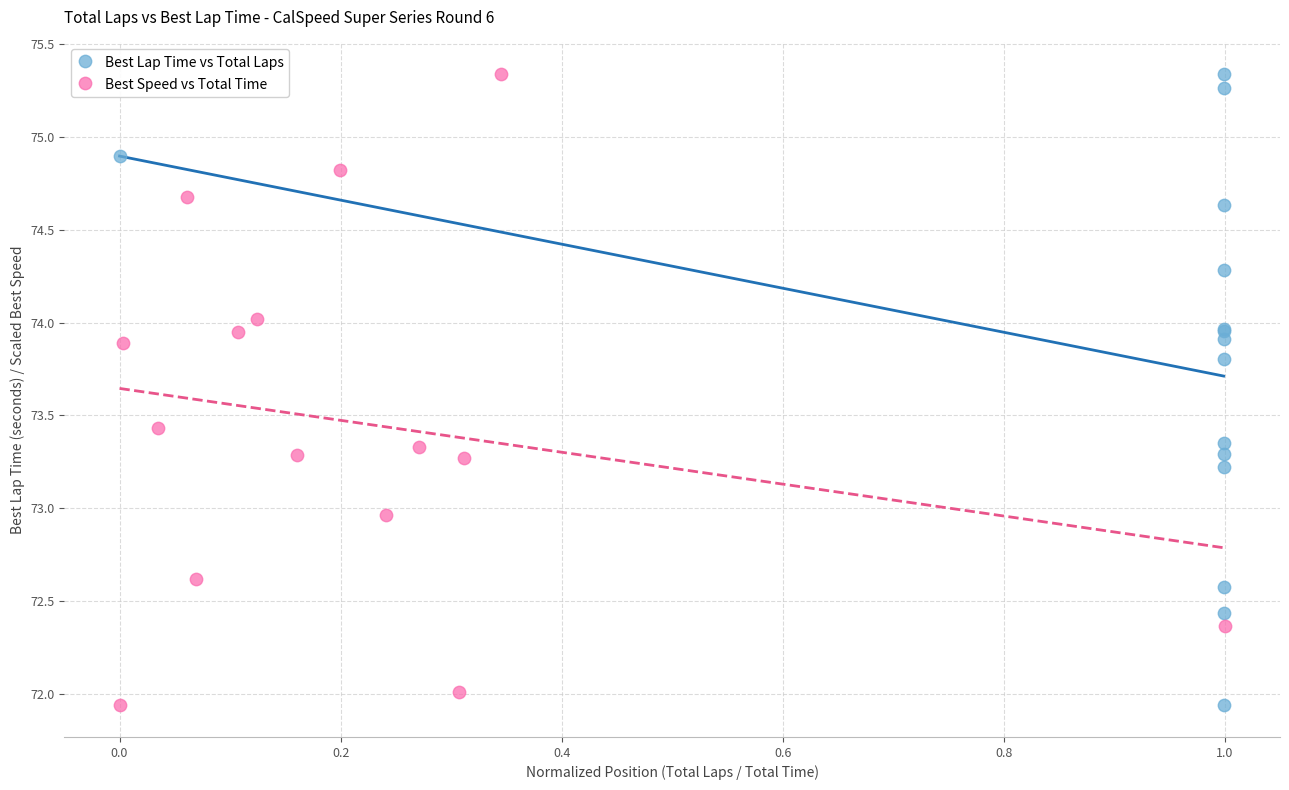

What are all the series names shown in the legend?

Best Lap Time vs Total Laps, Best Speed vs Total Time